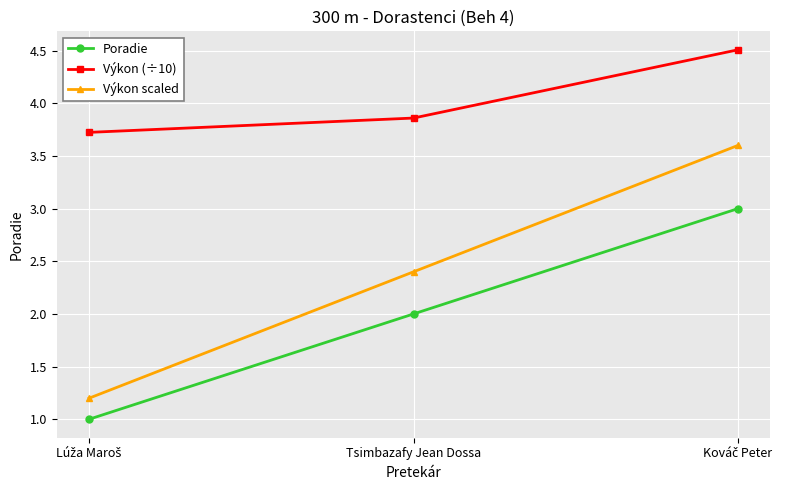

Which series has the widest spread of values?

Výkon scaled